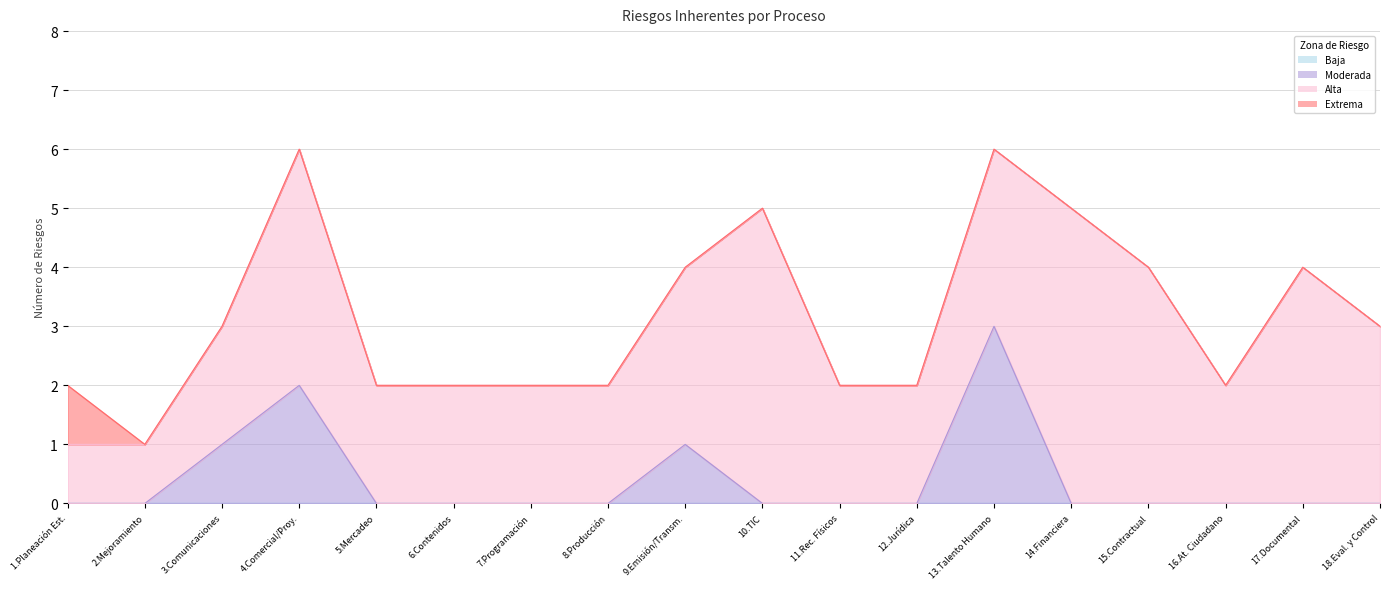

Which series has the largest total across all categories?

Alta